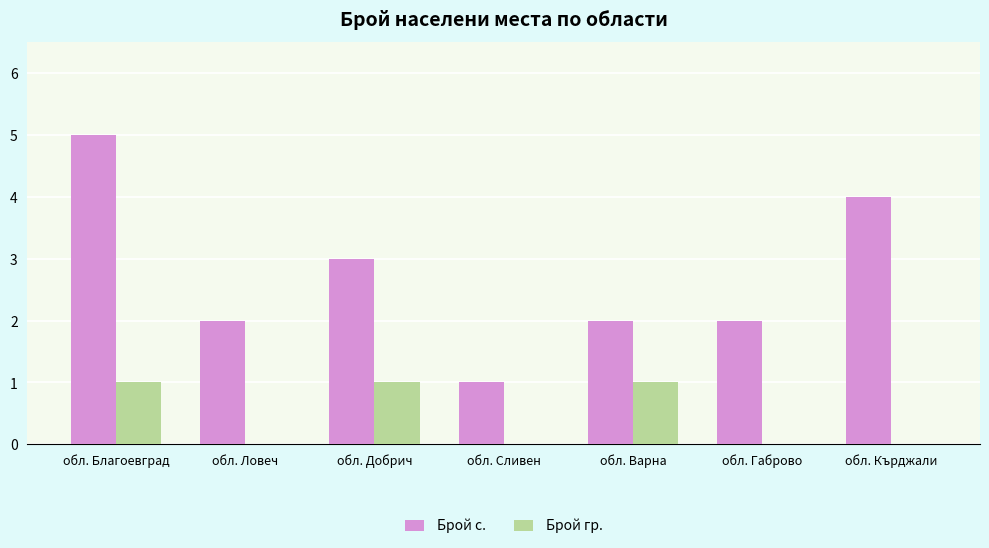

How many Брой с. values are between 2 and 4?

5